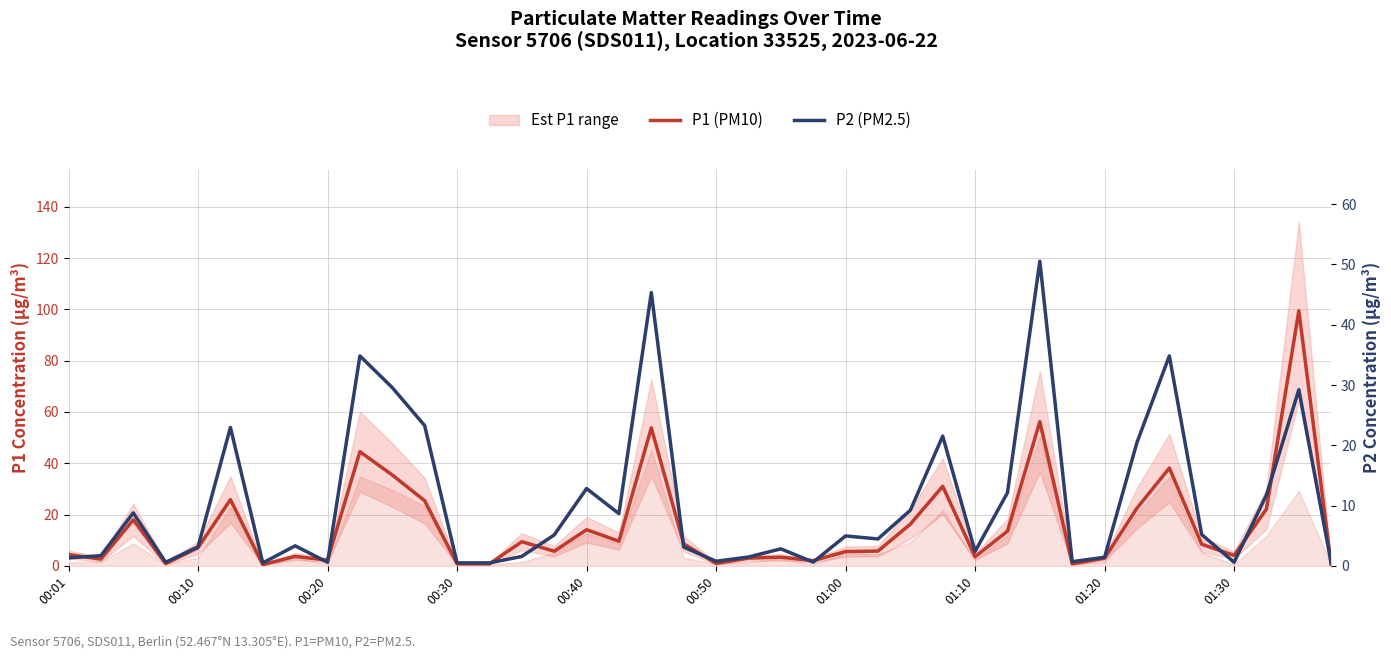

At 17, list the series in order from smallest to largest.

P2 (PM2.5), P1 (PM10)